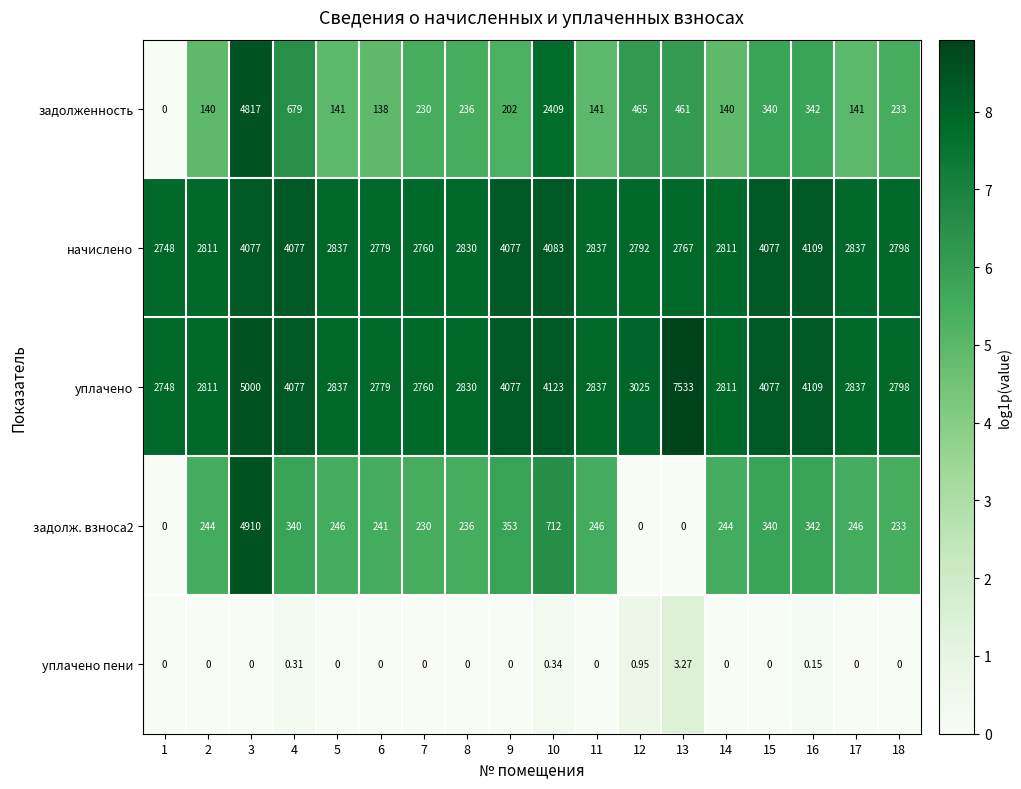

Is the value of уплачено пени at 7 greater than the value of задолж. взноса2 at 2?

No